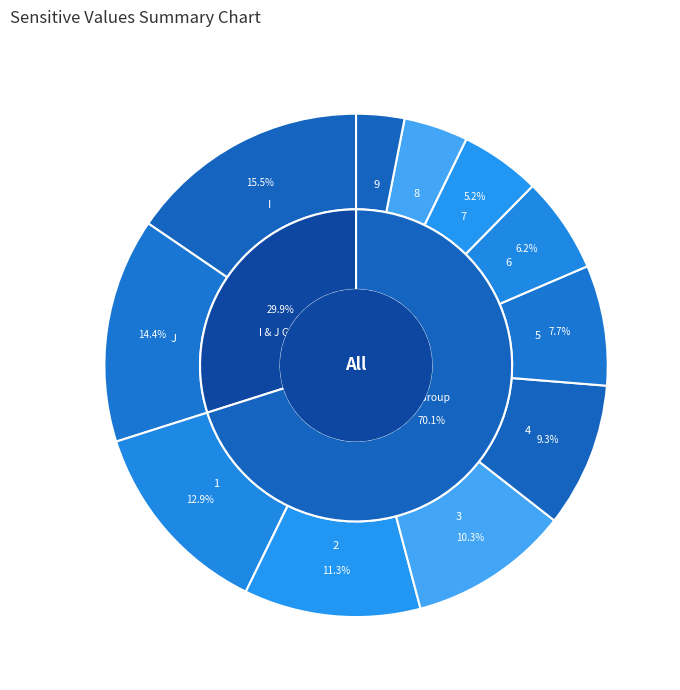

To the nearest percent, what is the difference between the largest and smallest slice percentages?

12%